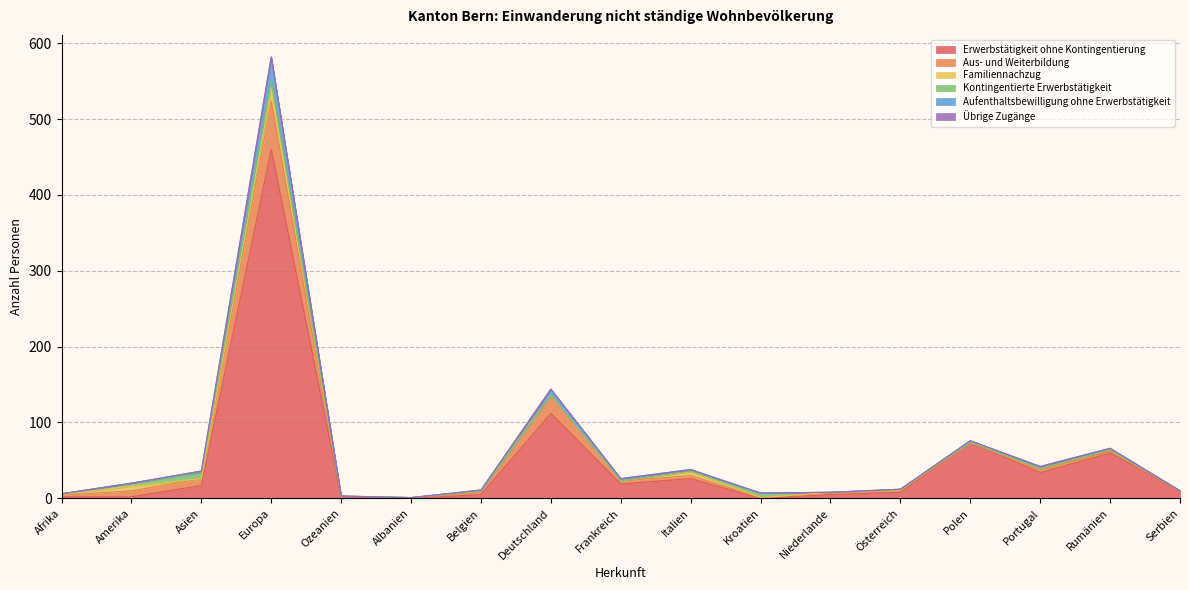

Which category has the lowest value across all series?

Albanien